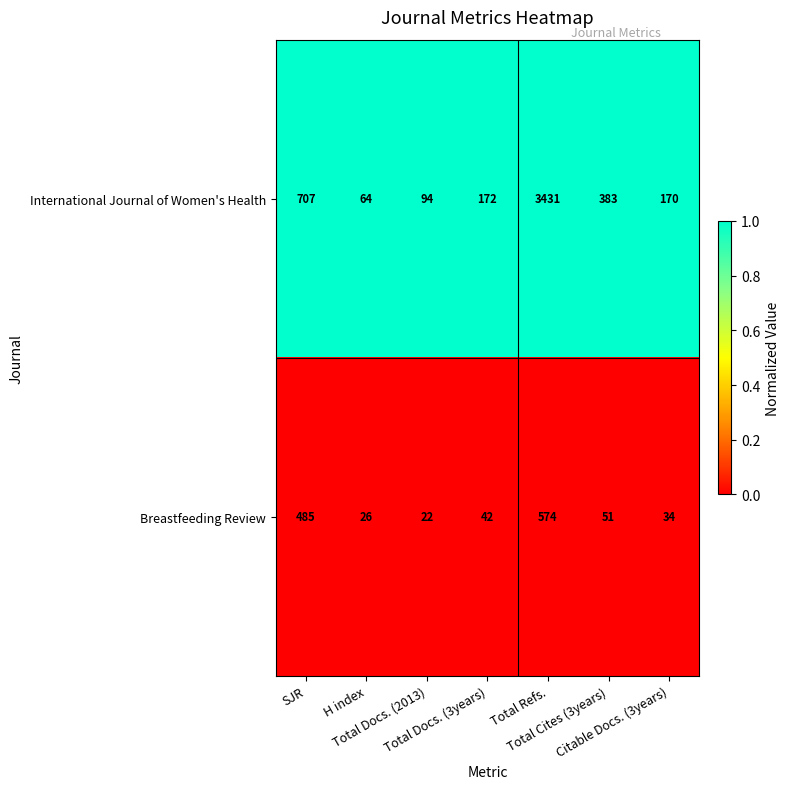

What is the highest value of the International Journal of Women's Health series?

3431